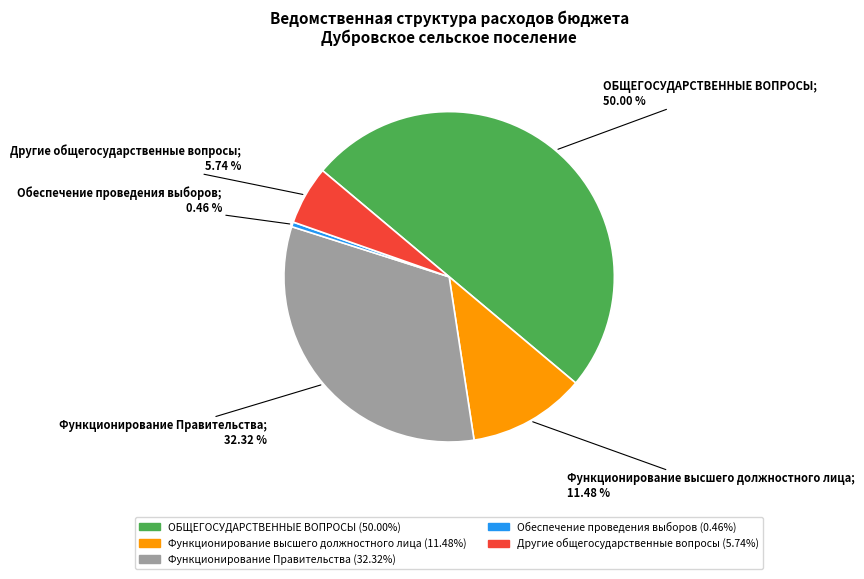

The Обеспечение проведения выборов slice represents 0% of the pie. True or false?

True